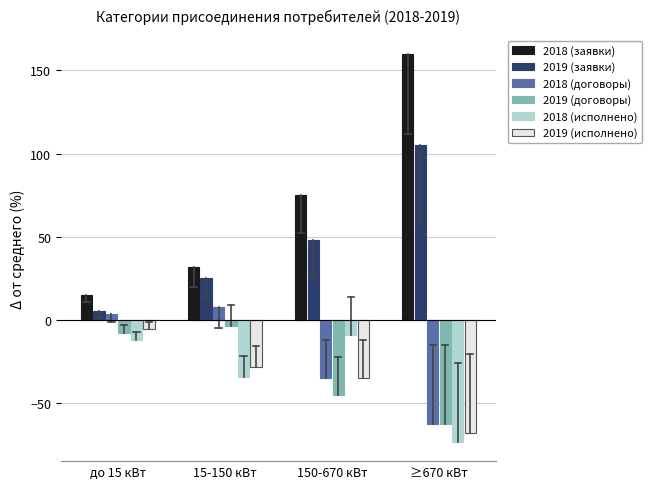

Reading right to left, list all the values displayed in this chart.

2018 (заявки): 159.5	75.4	32.0	15.2
2019 (заявки): 105.4	47.9	25.5	5.7
2018 (договоры): -62.2	-34.5	7.7	3.8
2019 (договоры): -62.2	-45.1	-3.5	-7.6
2018 (исполнено): -73.0	-9.2	-33.9	-11.6
2019 (исполнено): -67.6	-34.5	-27.8	-5.4